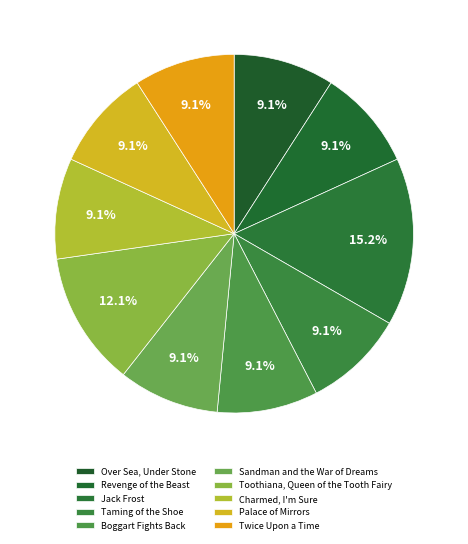

What is the largest slice in the pie chart?

Jack Frost